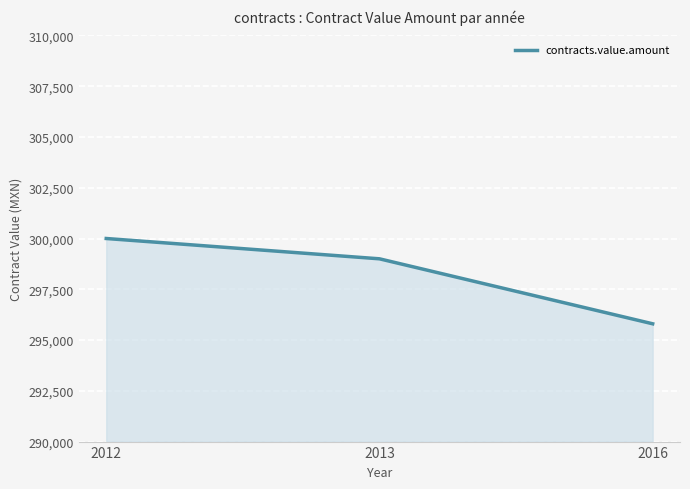

The value at 2012 is 474743. True or false?

False